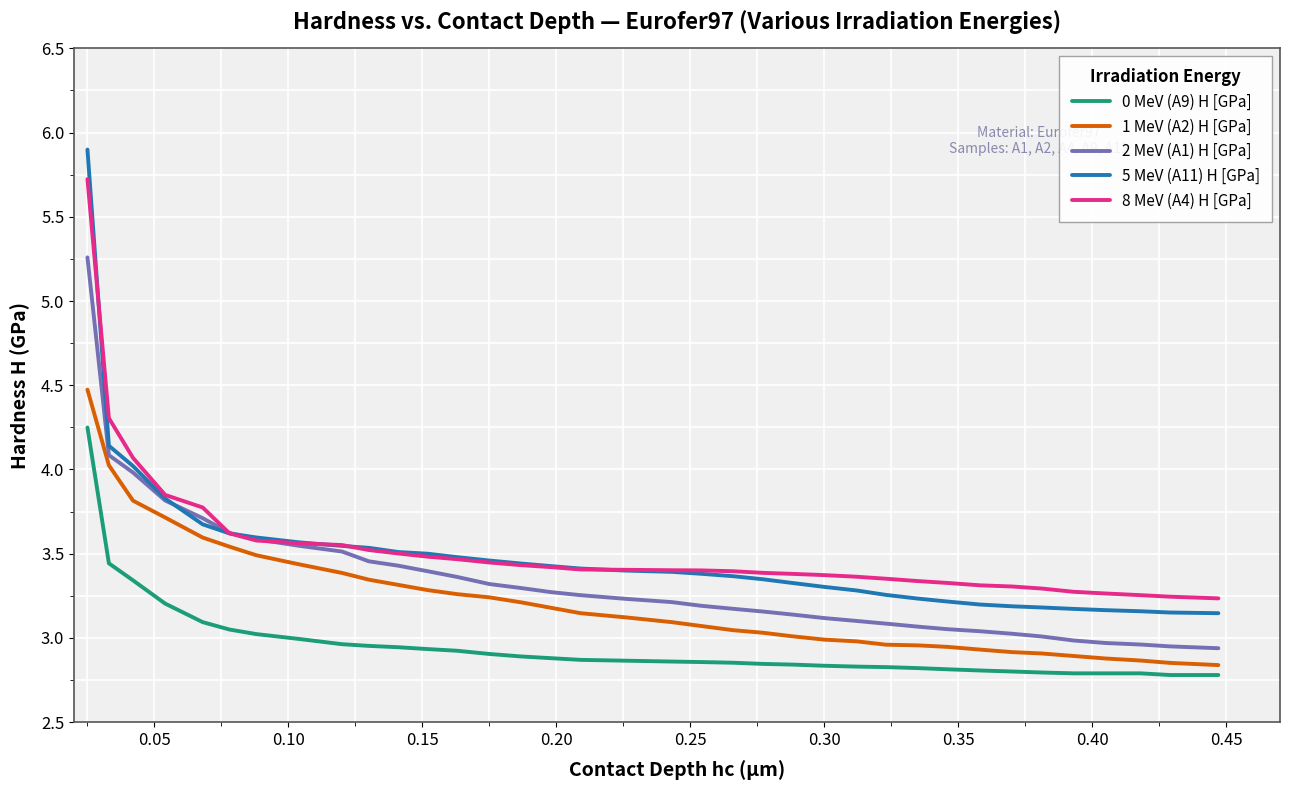

Reading right to left, transcribe all the data shown in this chart.

0 MeV (A9) H [GPa]: 2.8	2.8	2.8	2.8	2.8	2.8	2.8	2.8	2.8	2.8	2.8	2.8	2.8	2.8	2.8	2.8	2.9	2.9	2.9	2.9	2.9	2.9	2.9	2.9	2.9	2.9	2.9	3.0	3.0	3.0	3.0	3.0	3.1	3.2	3.3	3.4	4.2
1 MeV (A2) H [GPa]: 2.8	2.8	2.9	2.9	2.9	2.9	2.9	2.9	2.9	2.9	3.0	3.0	3.0	3.0	3.0	3.0	3.0	3.1	3.1	3.1	3.1	3.2	3.2	3.2	3.3	3.3	3.3	3.3	3.4	3.4	3.5	3.5	3.6	3.7	3.8	4.0	4.5
2 MeV (A1) H [GPa]: 2.9	2.9	3.0	3.0	3.0	3.0	3.0	3.0	3.0	3.1	3.1	3.1	3.1	3.1	3.1	3.2	3.2	3.2	3.2	3.2	3.3	3.3	3.3	3.3	3.4	3.4	3.4	3.5	3.5	3.5	3.6	3.6	3.7	3.8	4.0	4.1	5.3
5 MeV (A11) H [GPa]: 3.1	3.1	3.2	3.2	3.2	3.2	3.2	3.2	3.2	3.2	3.2	3.3	3.3	3.3	3.3	3.3	3.4	3.4	3.4	3.4	3.4	3.4	3.4	3.5	3.5	3.5	3.5	3.5	3.5	3.6	3.6	3.6	3.7	3.8	4.0	4.1	5.9
8 MeV (A4) H [GPa]: 3.2	3.2	3.2	3.3	3.3	3.3	3.3	3.3	3.3	3.3	3.3	3.4	3.4	3.4	3.4	3.4	3.4	3.4	3.4	3.4	3.4	3.4	3.4	3.4	3.5	3.5	3.5	3.5	3.6	3.6	3.6	3.6	3.8	3.8	4.1	4.3	5.7